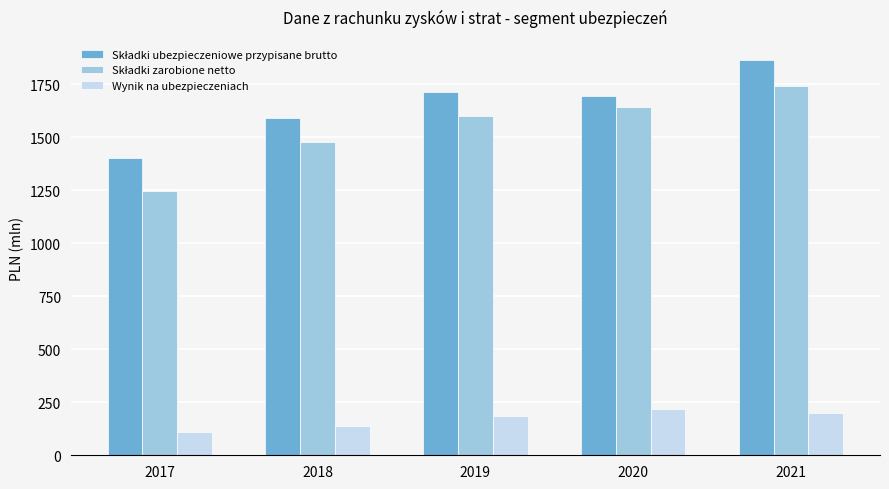

What is the sum of the Wynik na ubezpieczeniach values at 2017 and 2019?

294